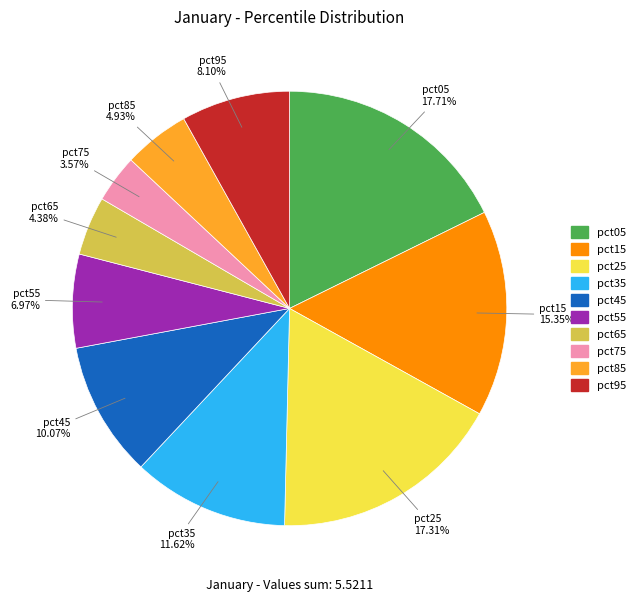

Which category has the smallest portion of the pie?

pct75